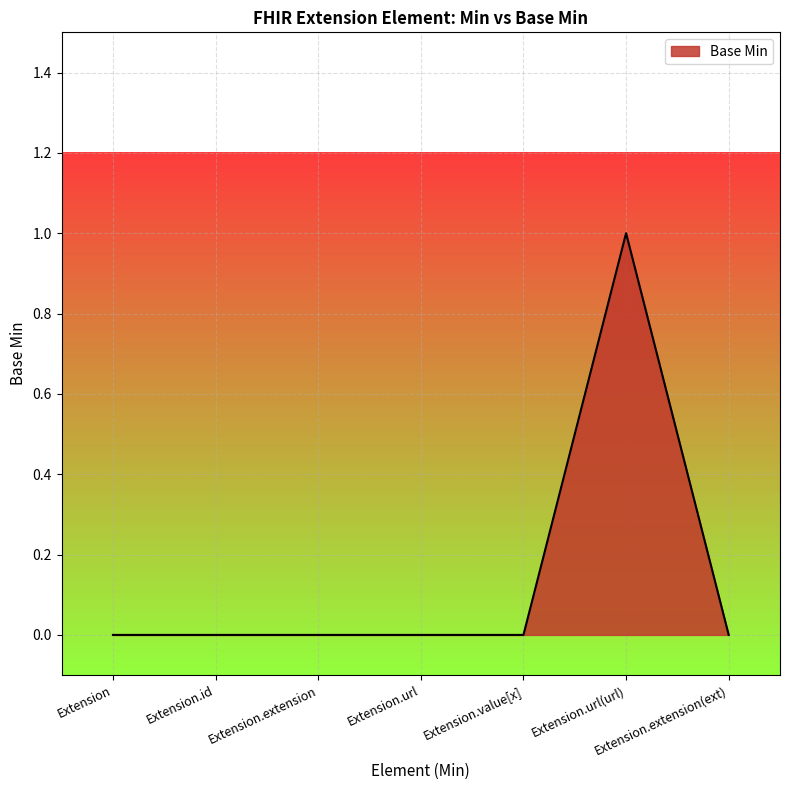

Which has a higher value, Extension.url(url) or Extension.extension?

Extension.url(url)